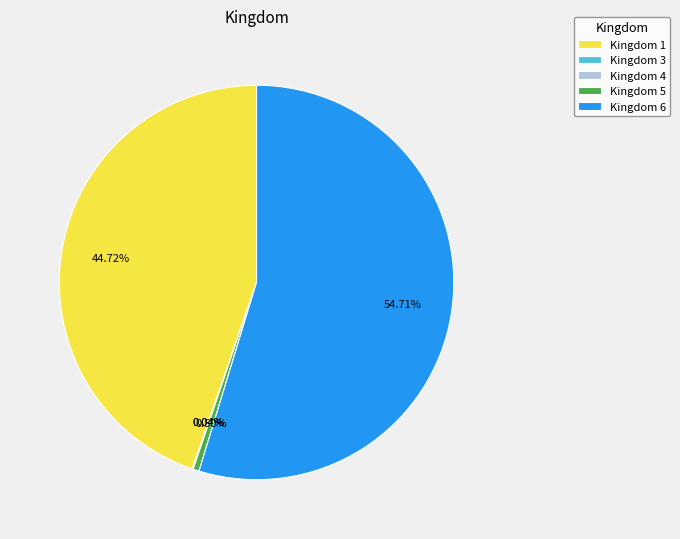

Is there a majority slice in this chart?

Yes